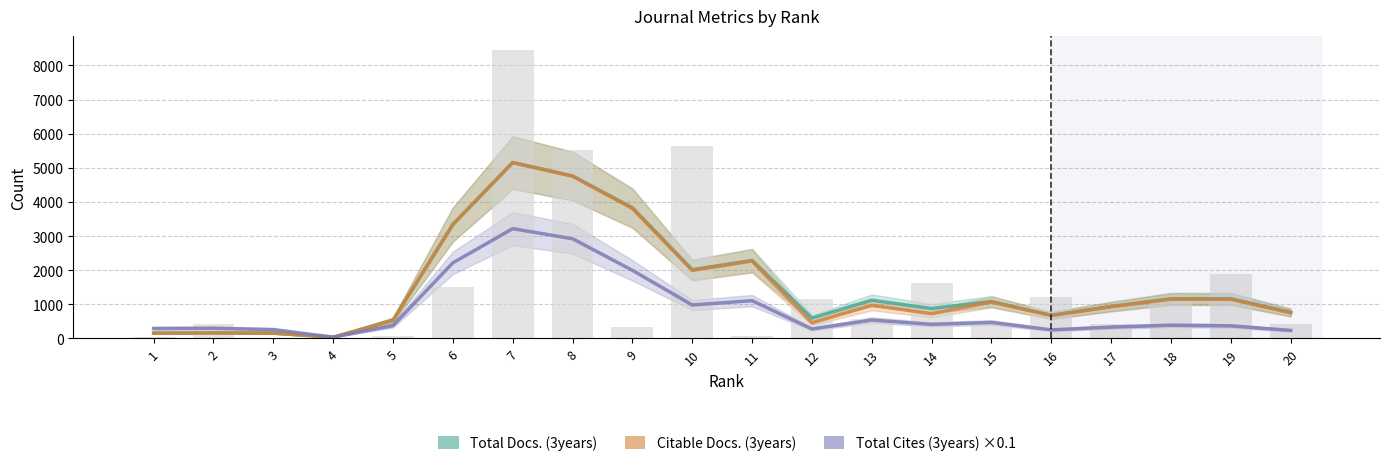

Which series has the largest total across all categories?

Total Docs. (3years)